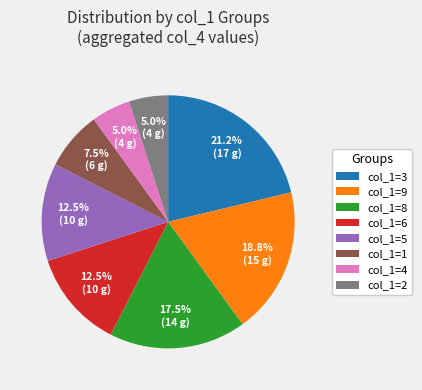

To the nearest percent, what is the difference between the largest and smallest slice percentages?

16%